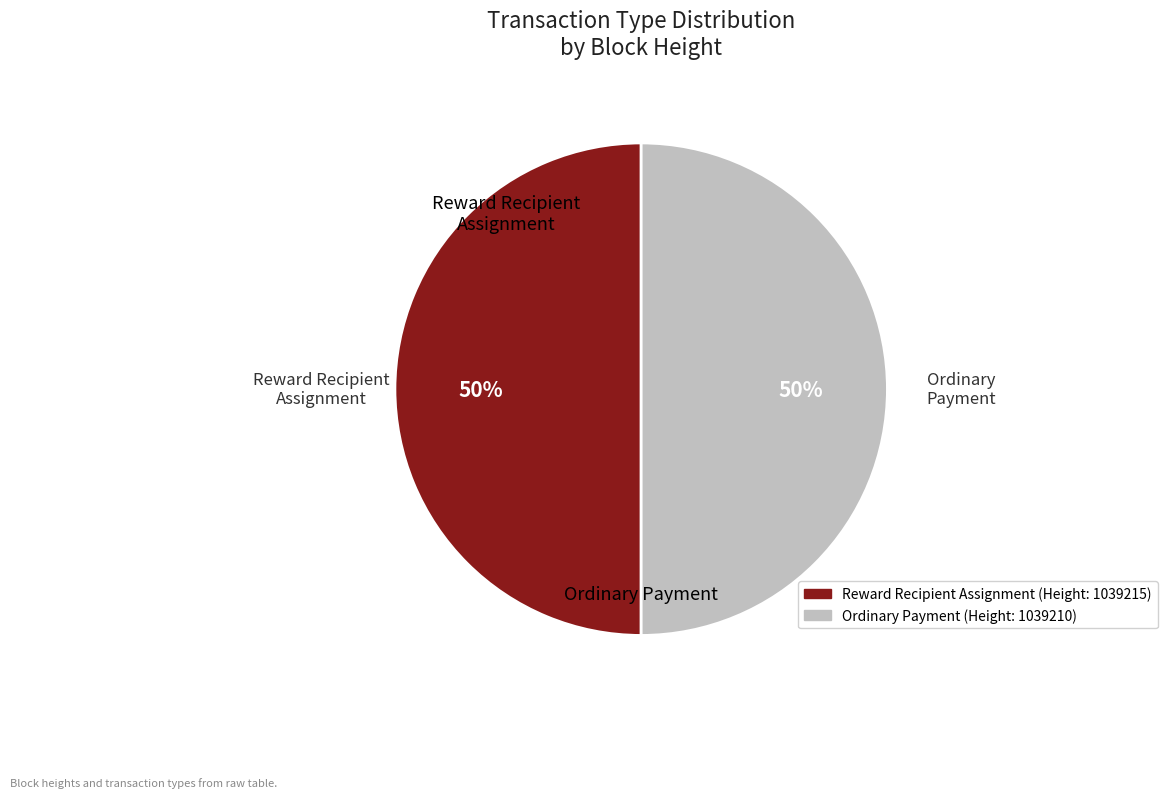

To the nearest percent, what is the average slice percentage?

50%